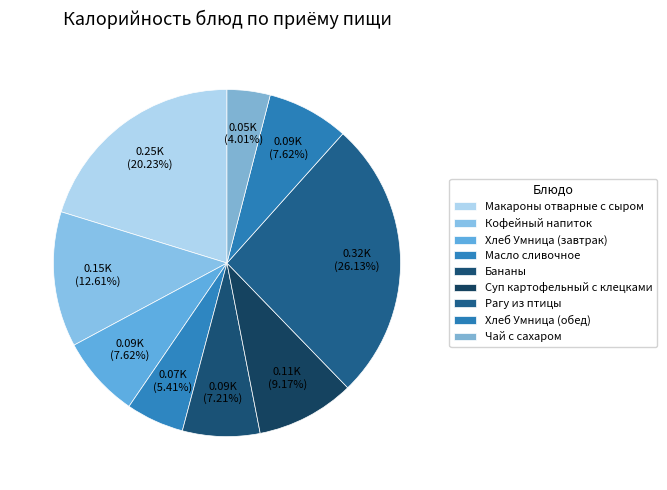

Count the number of slices in the pie.

9